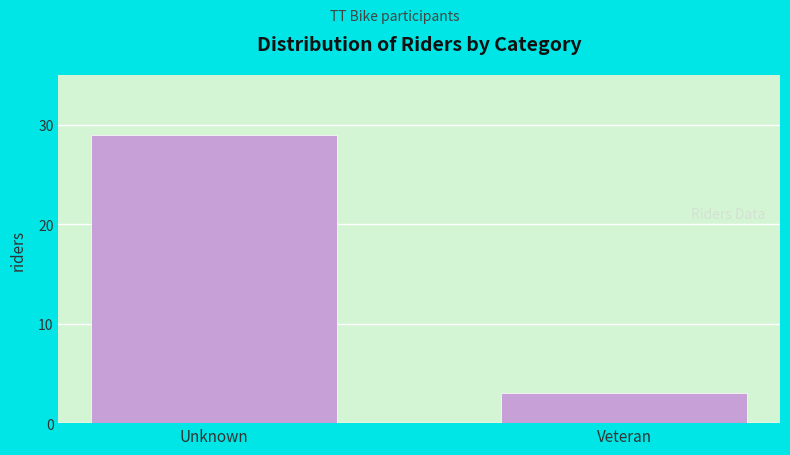

Reading left to right, what are all the values shown in this chart?

Unknown=29	Veteran=3